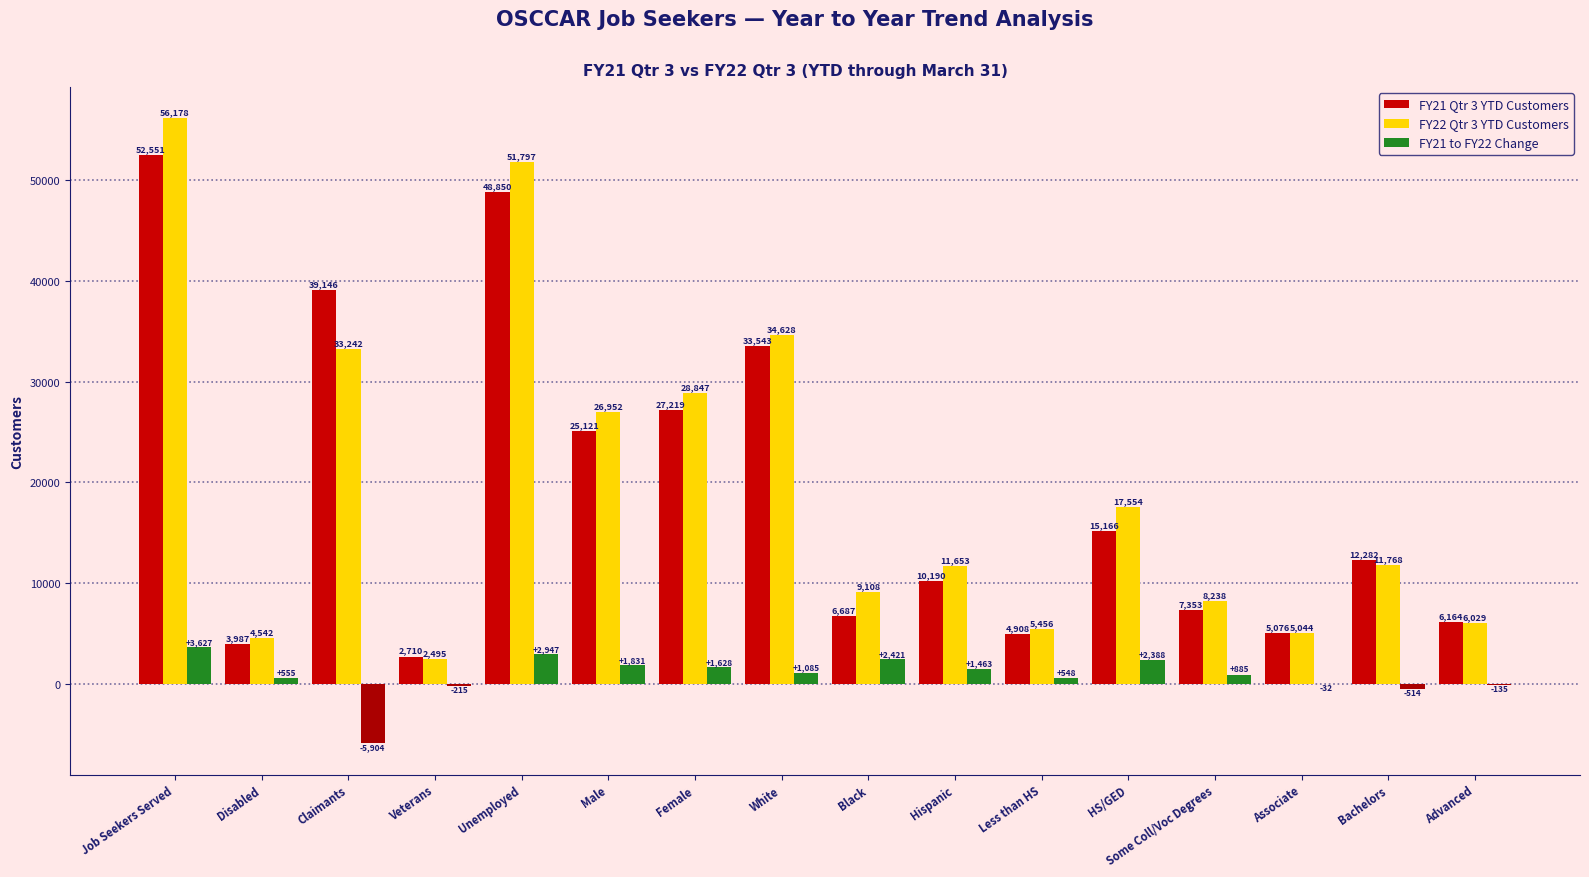

What value does the FY21 Qtr 3 YTD Customers series have at Job Seekers Served, to the nearest 50?

52550